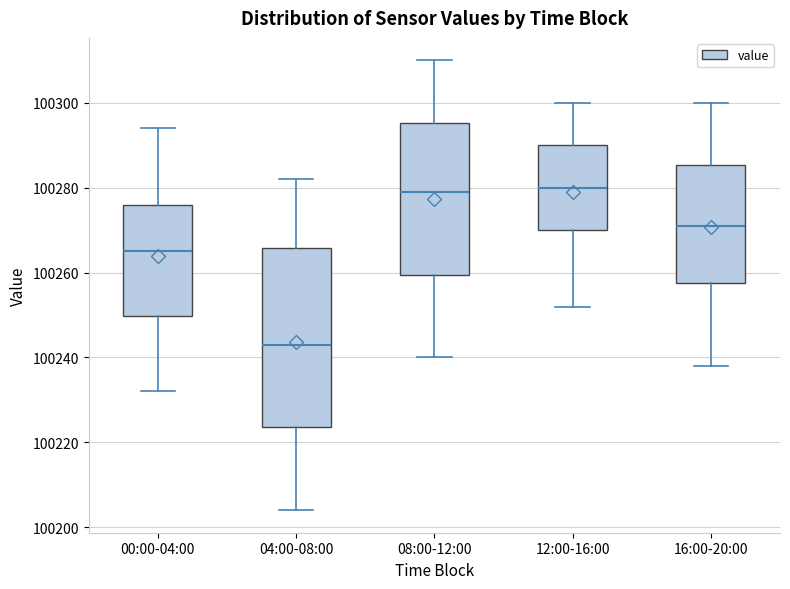

Reading left to right, read every box against the y-axis: the position of its median line, the range the box covers, and the ends of its whiskers. The values are not printed on the chart, so give them approximately, as read against the axis.

00:00-04:00: median 100266, box 100250 to 100276, whiskers 100232 to 100294
04:00-08:00: median 100244, box 100224 to 100266, whiskers 100204 to 100282
08:00-12:00: median 100280, box 100260 to 100296, whiskers 100240 to 100310
12:00-16:00: median 100280, box 100270 to 100290, whiskers 100252 to 100300
16:00-20:00: median 100272, box 100258 to 100286, whiskers 100238 to 100300